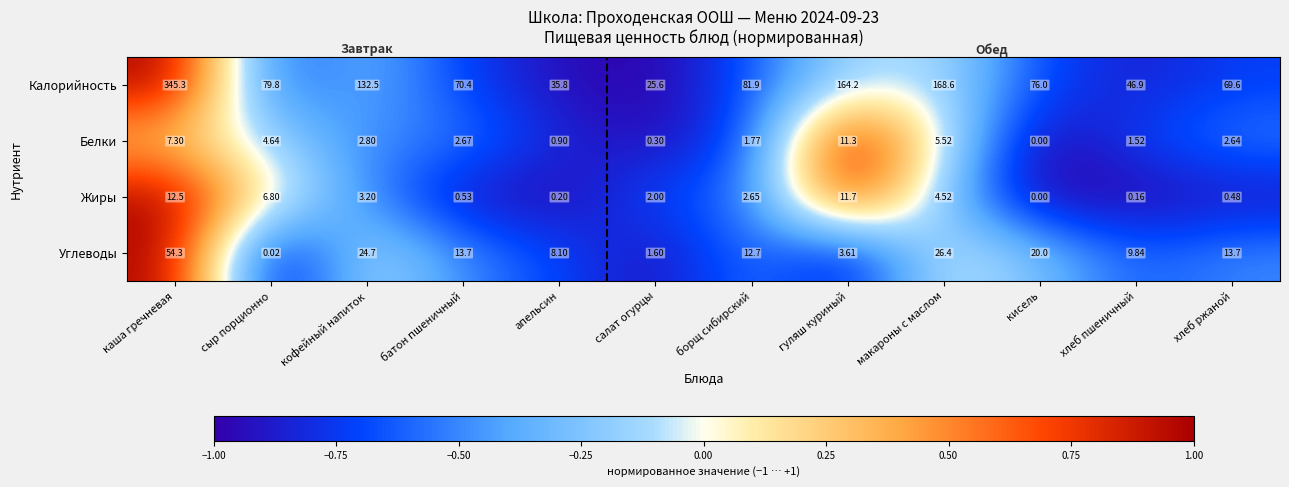

Between апельсин and борщ сибирский, which series saw the biggest shift?

Калорийность